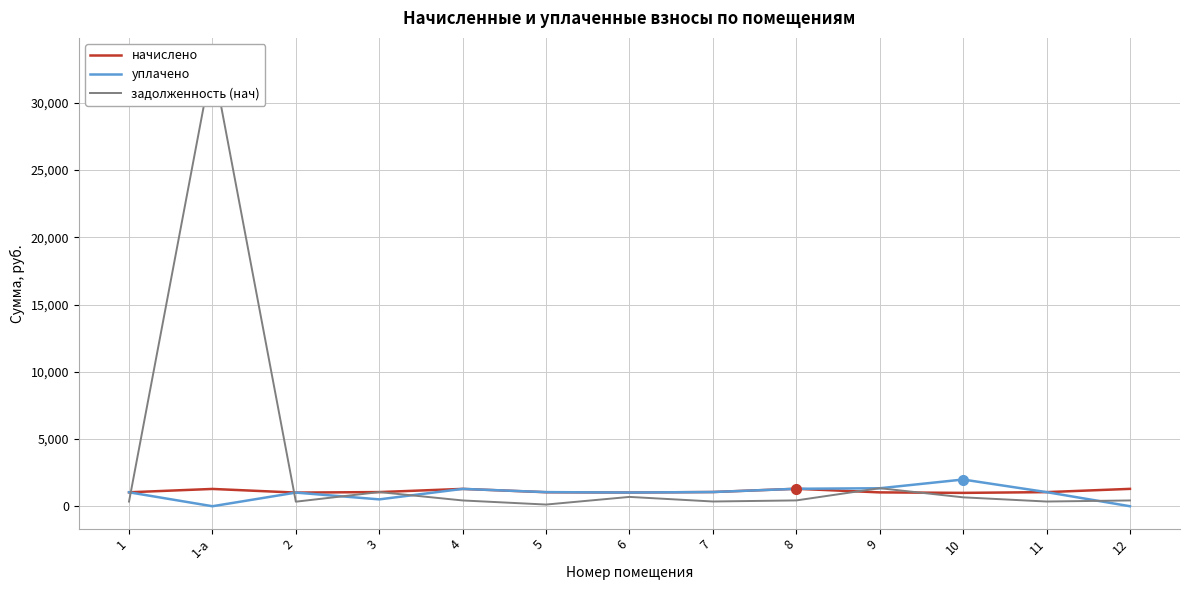

Reading left to right, extract all data points from this chart.

начислено: 1037.2	1286.4	1014.4	1053.0	1289.9	1042.5	1019.7	1056.5	1298.7	1030.2	993.3	1049.5	1291.7
уплачено: 1037.2	0.0	1014.4	510.0	1289.9	1050.0	1019.7	1056.5	1298.7	1337.0	1986.7	1049.5	0.0
задолженность (нач): 345.7	33173.3	338.1	1053.0	430.0	125.1	693.7	352.2	432.9	1341.3	662.2	349.8	430.6